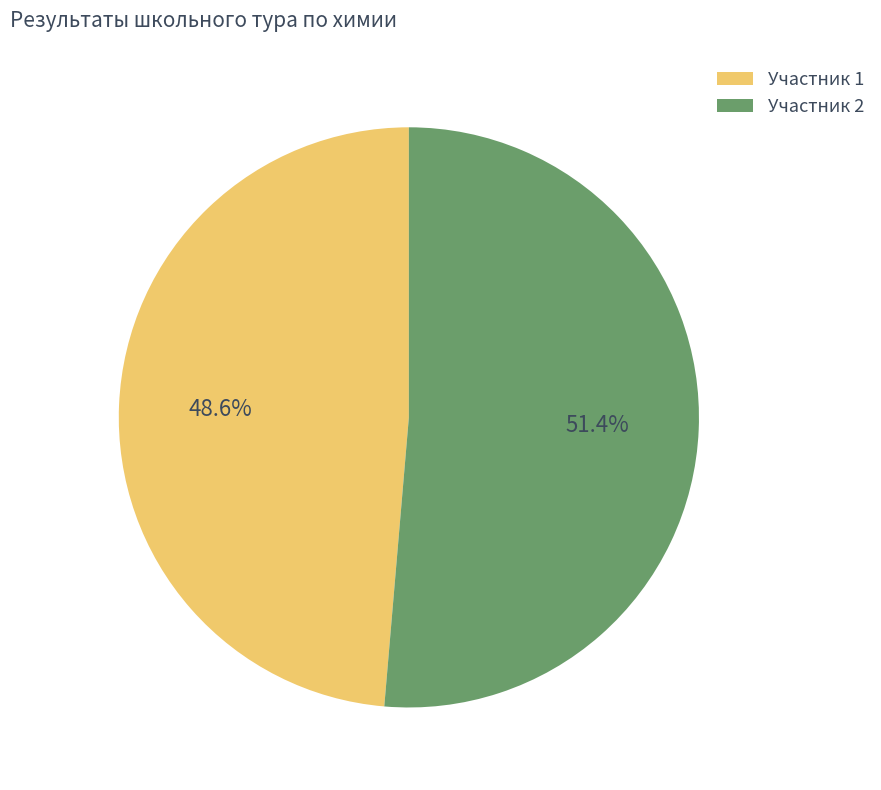

Rank the categories by value from lowest to highest.

Участник 1, Участник 2